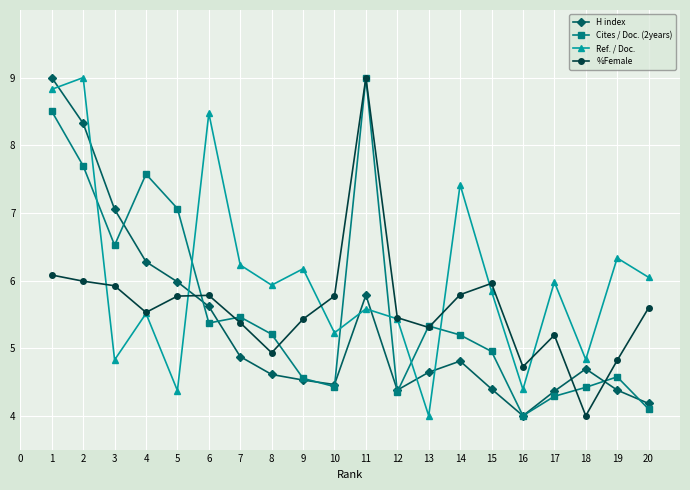

What is the difference between the H index values at 6 and 4?

0.7